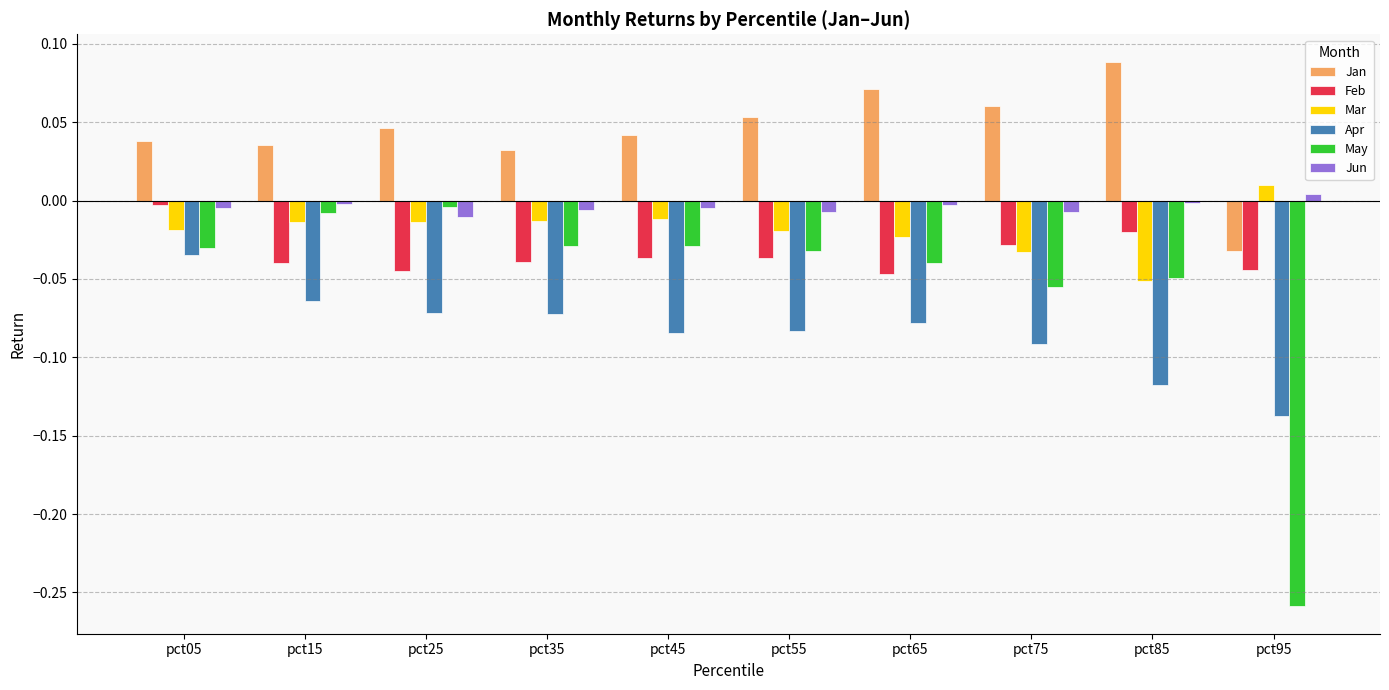

Which category has the highest value across all series?

pct85